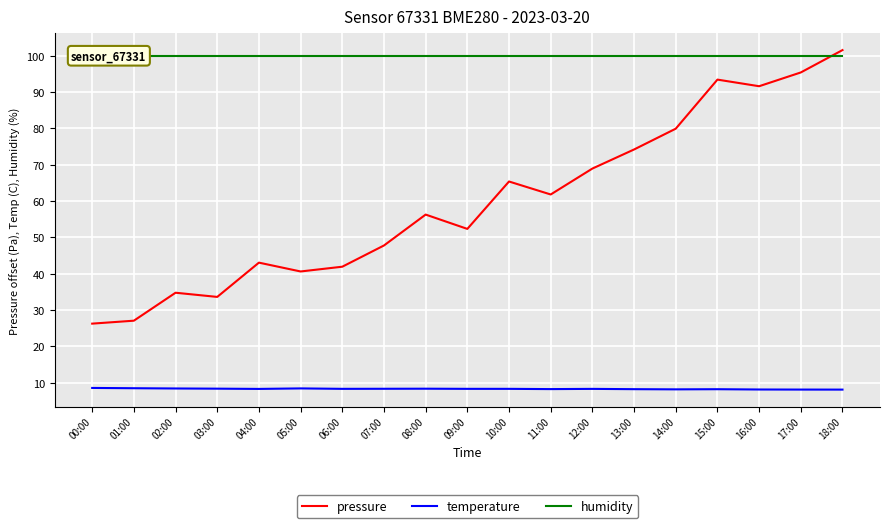

True or false: humidity has a value of 132.4 at 00:00.

False